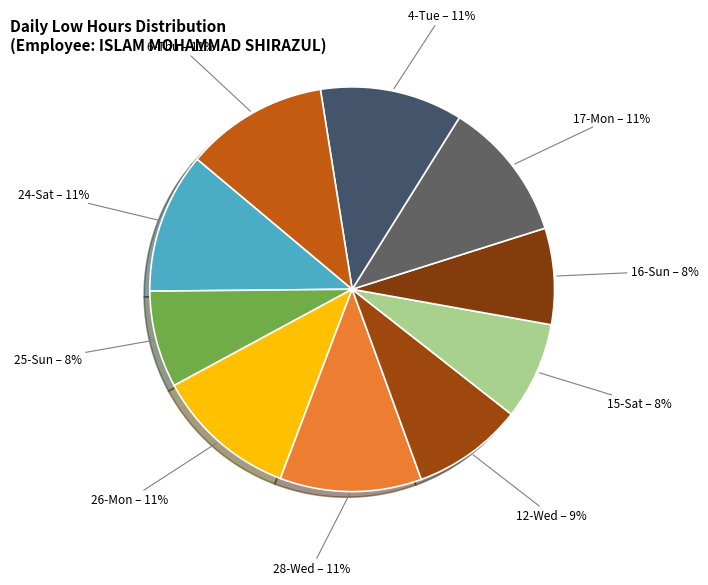

True or false: 26-Mon accounts for 11% of the total.

True